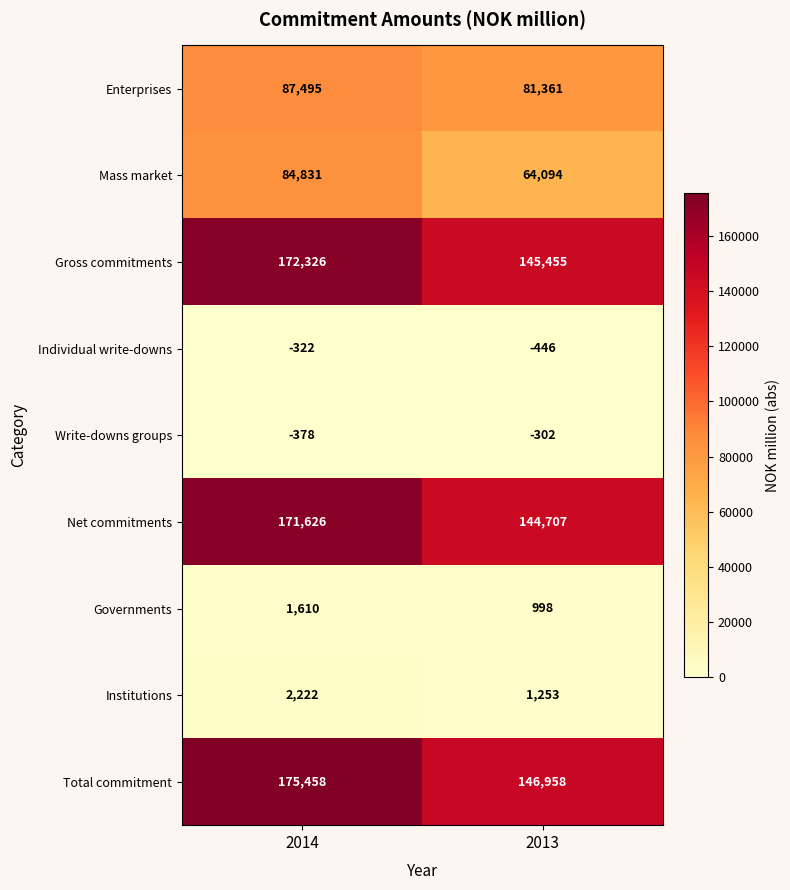

What is the difference between the Net commitments values at 2014 and 2013?

26919